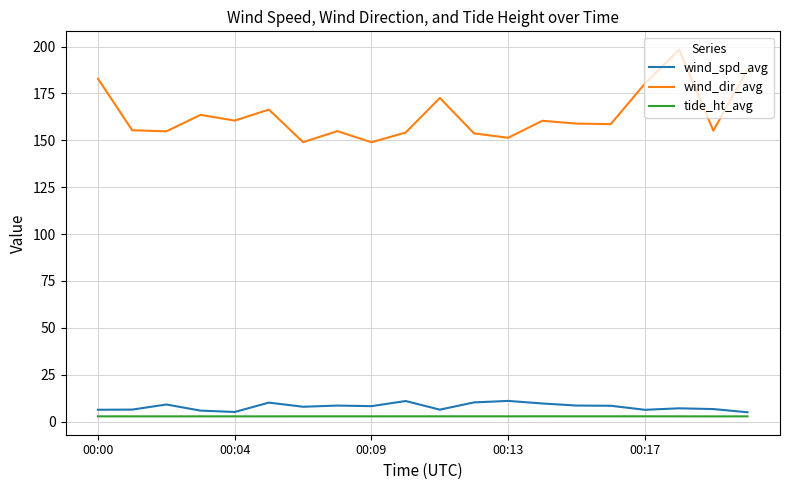

What is the minimum value for wind_spd_avg?

5.0